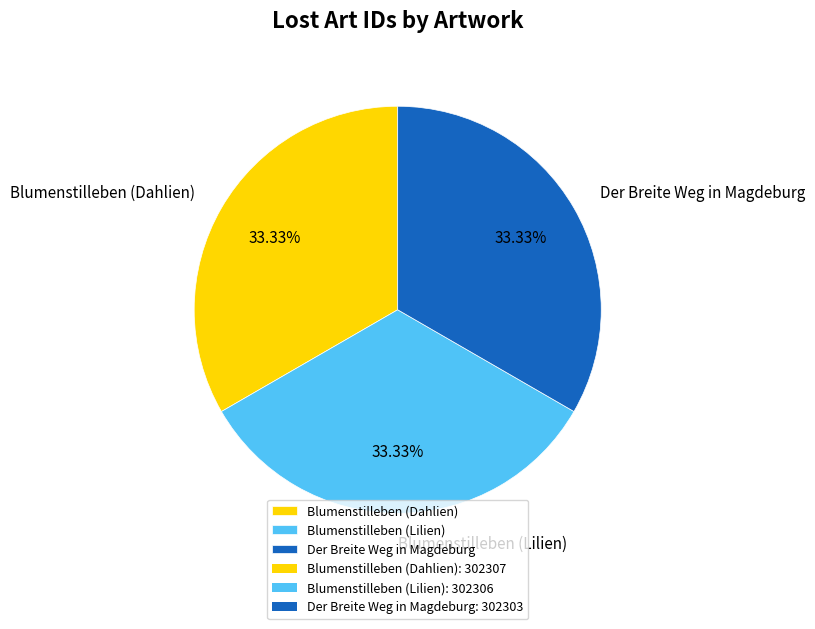

True or false: Der Breite Weg in Magdeburg accounts for 33% of the total.

True